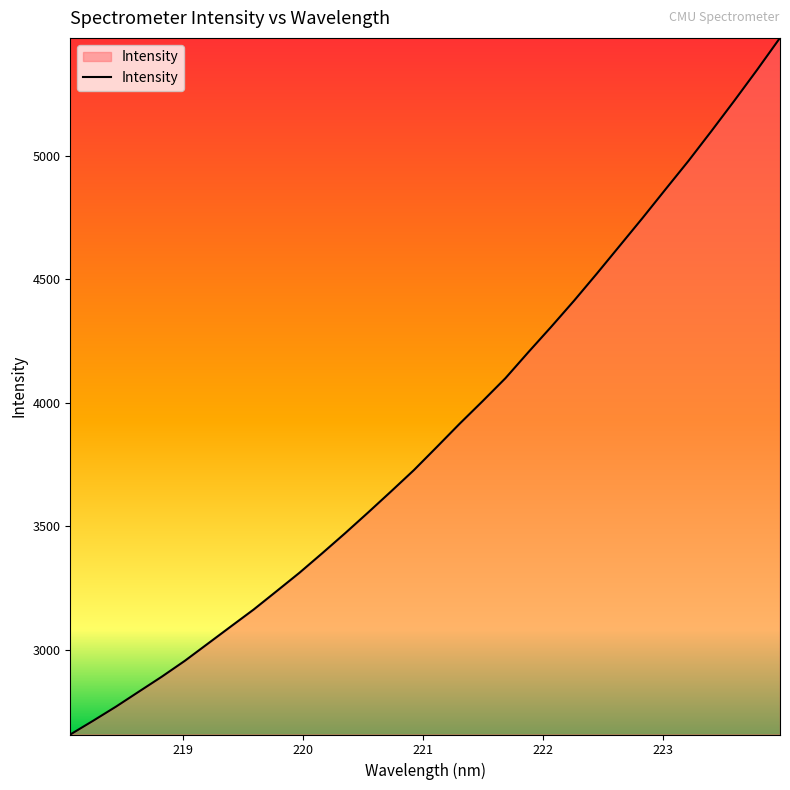

What is the smallest value displayed?

2656.3